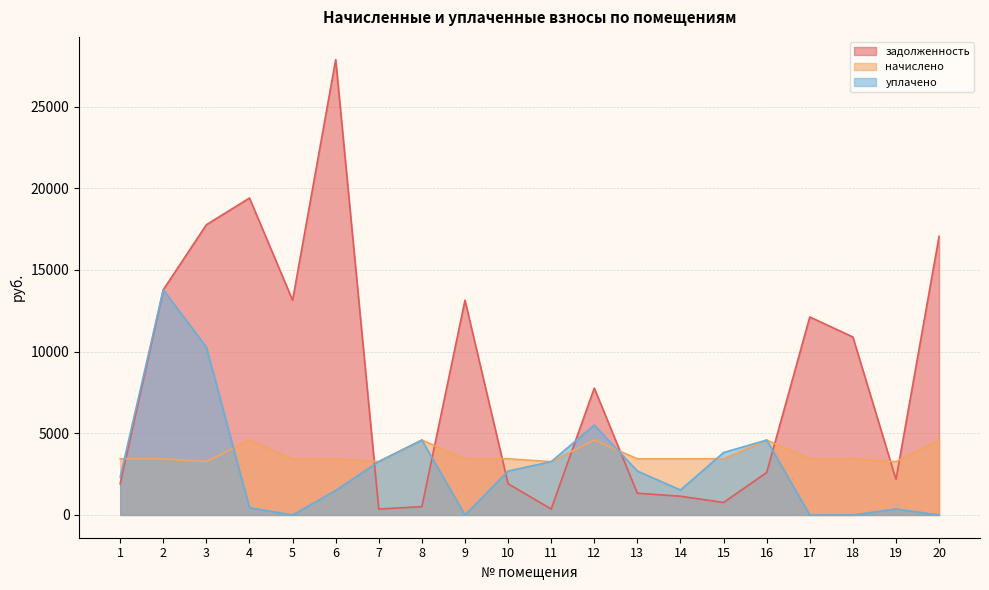

In начислено, how many points are higher than both neighbors (excluding endpoints)?

4